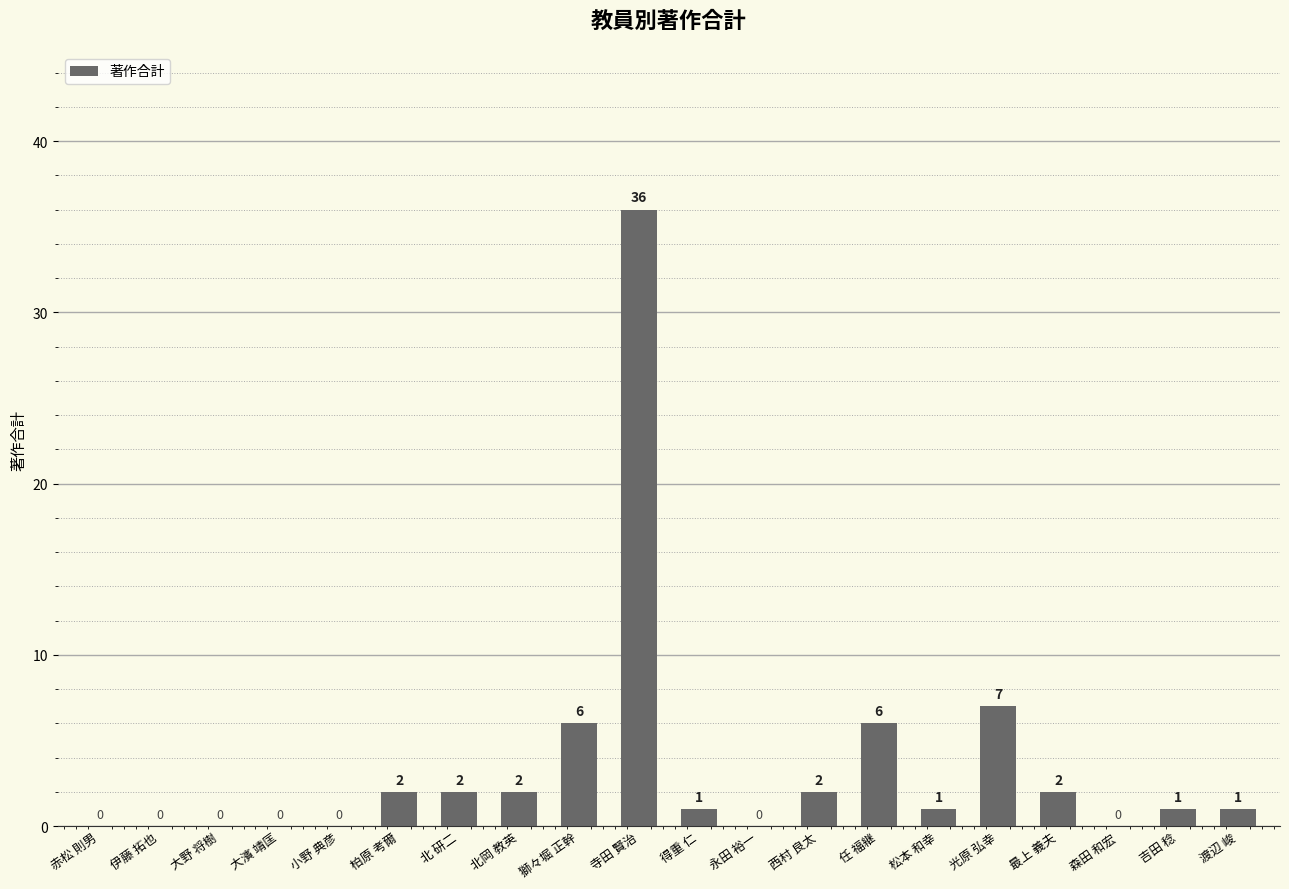

At which label does the data first exceed 1?

柏原 考爾